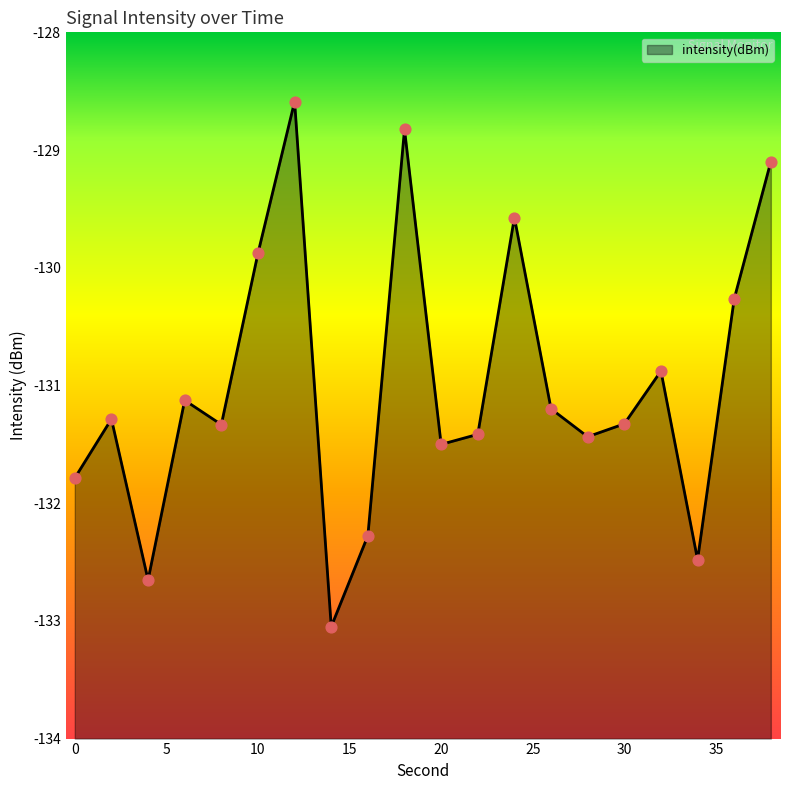

What is the change in value from 6 to 28?

-0.3